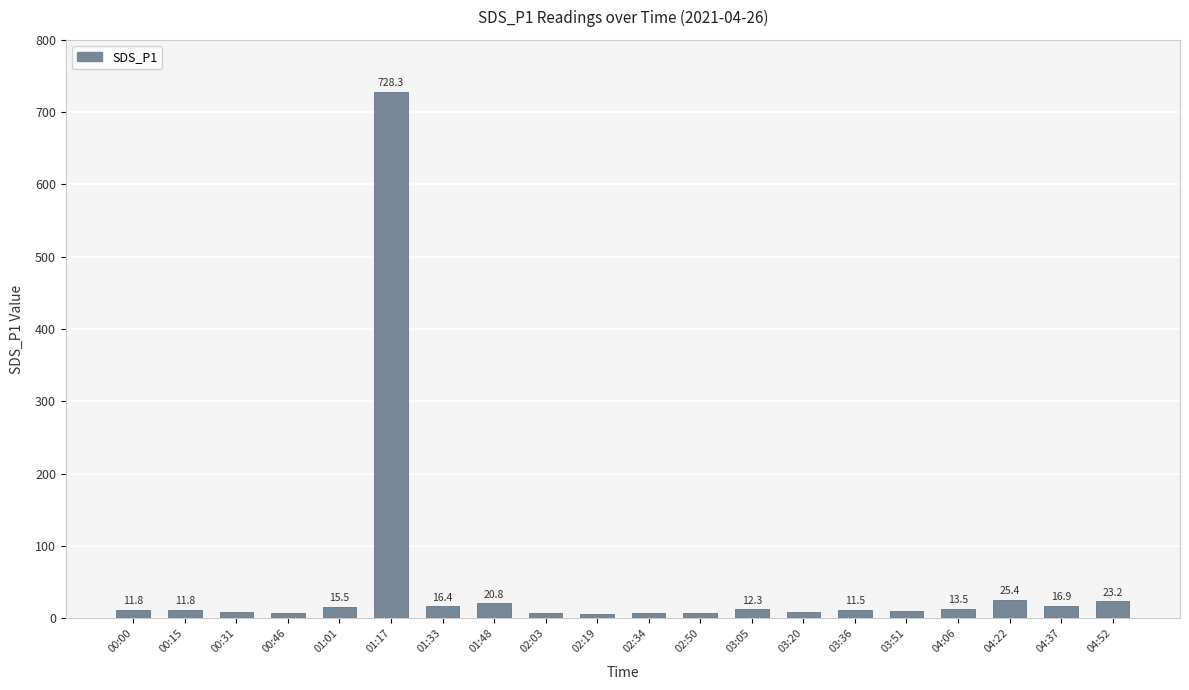

Approximately how many times larger is the value at 03:05 compared to 00:00?

1.0